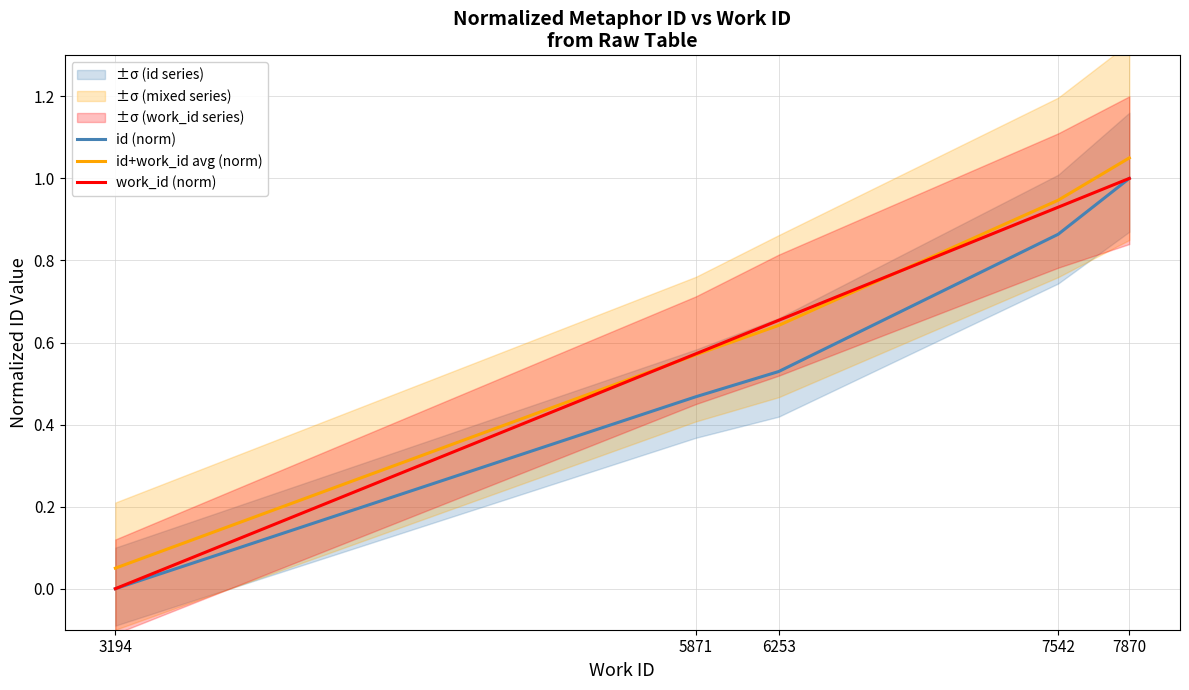

Rank the categories by id (norm) value from lowest to highest.

3194, 5871, 6253, 7542, 7870